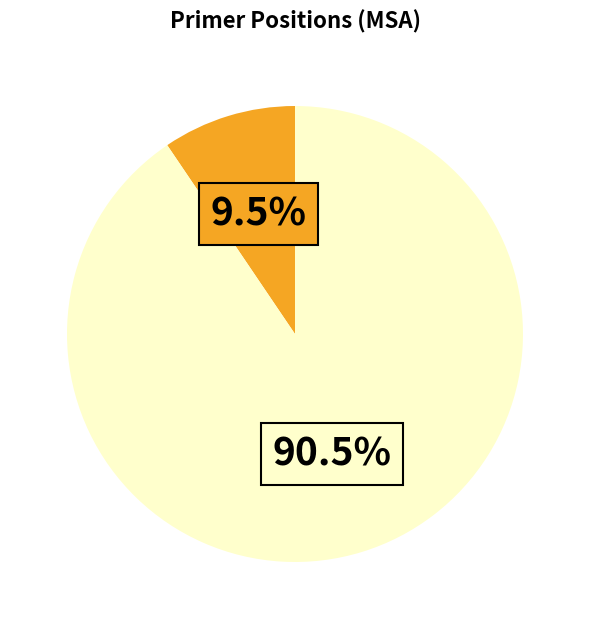

How many slices are in this pie chart?

2